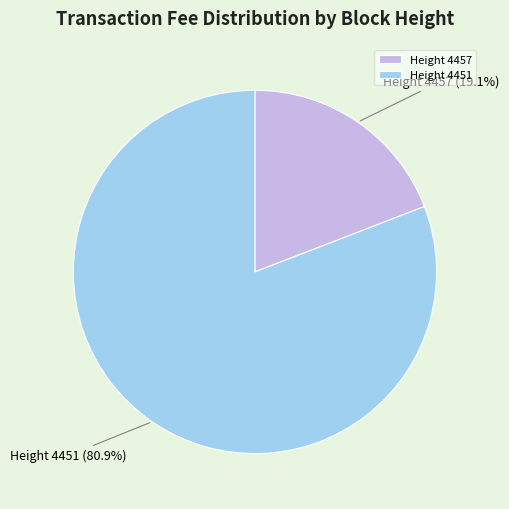

Is there any slice that represents more than half of the pie?

Yes